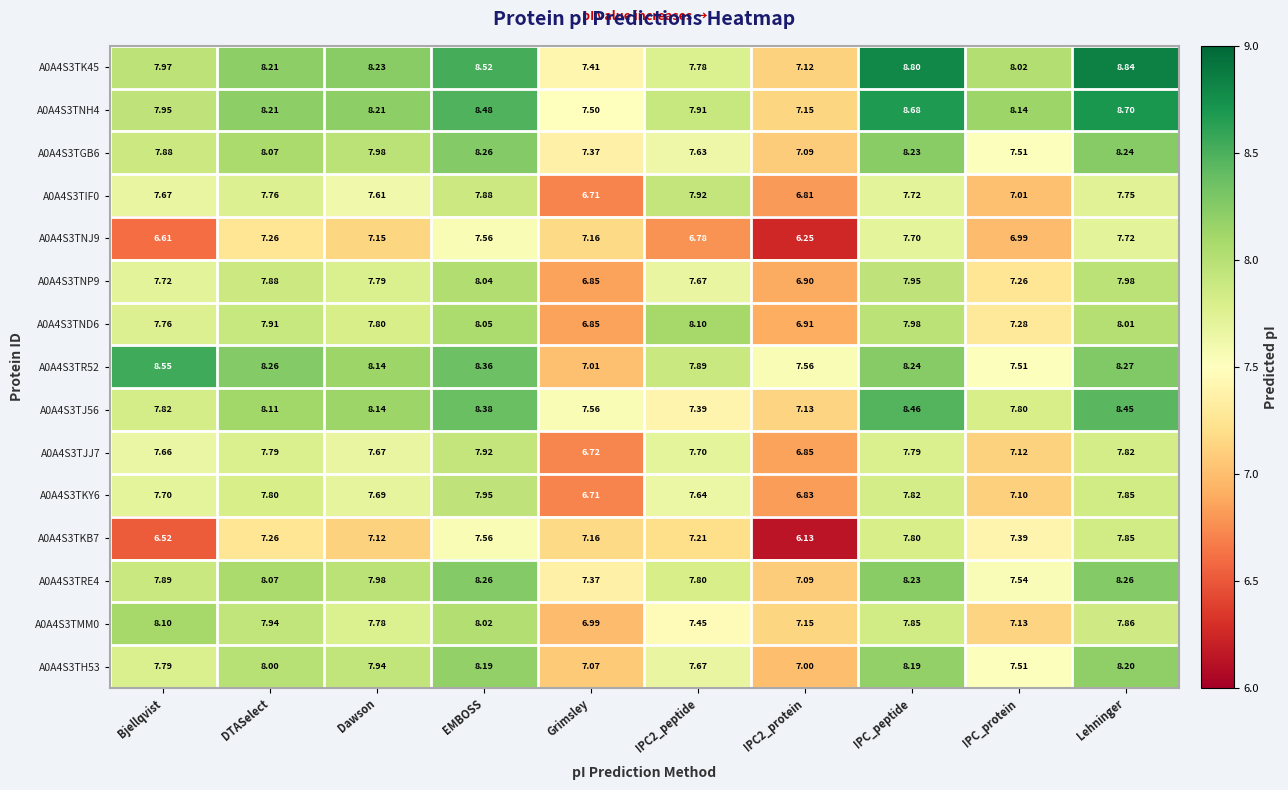

At which label does A0A4S3TK45 first exceed 8?

DTASelect